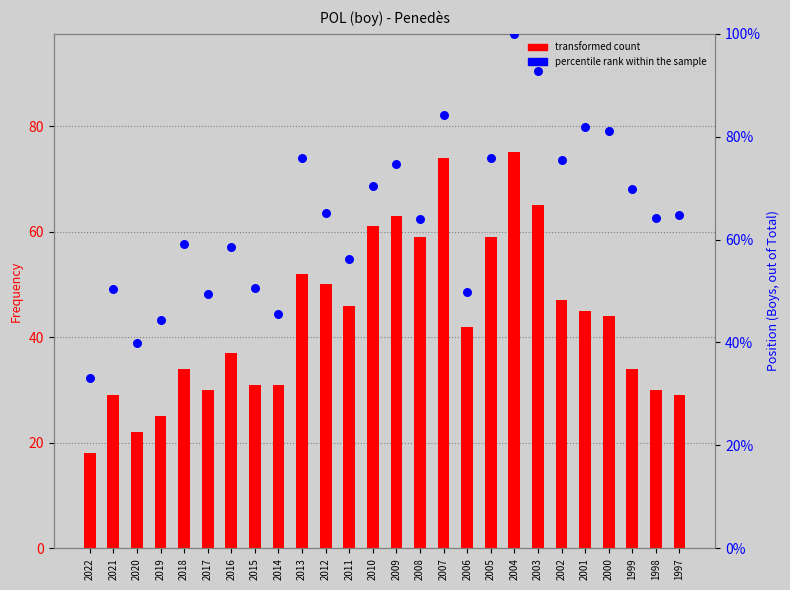

Is the value of Frequency (transformed count) at 2019 greater than the value of percentile rank within the sample at 2018?

No